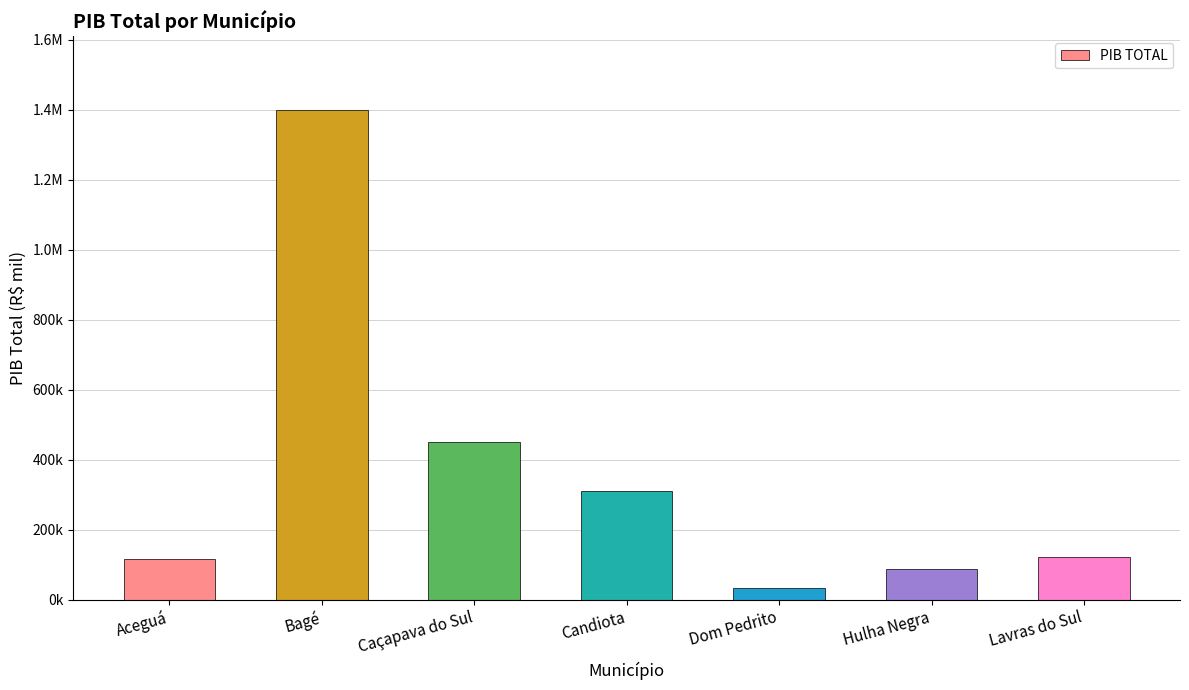

Which category has the highest value across all series?

Bagé